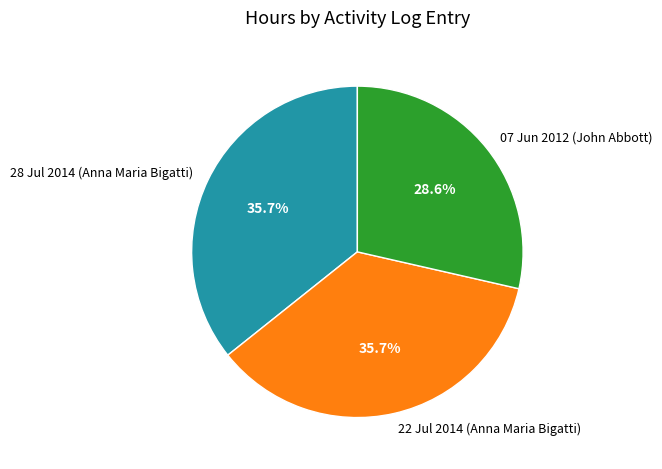

How many segments does this pie chart have?

3